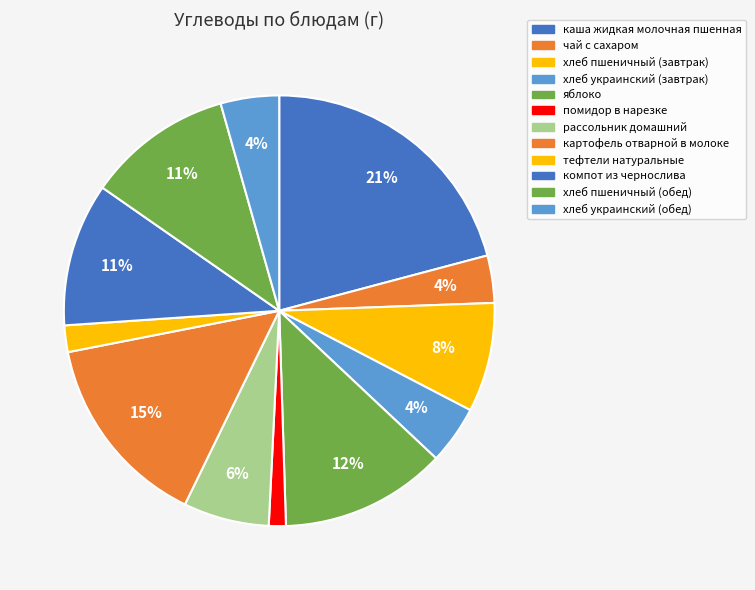

What portion of the pie excludes помидор в нарезке?

98.7%